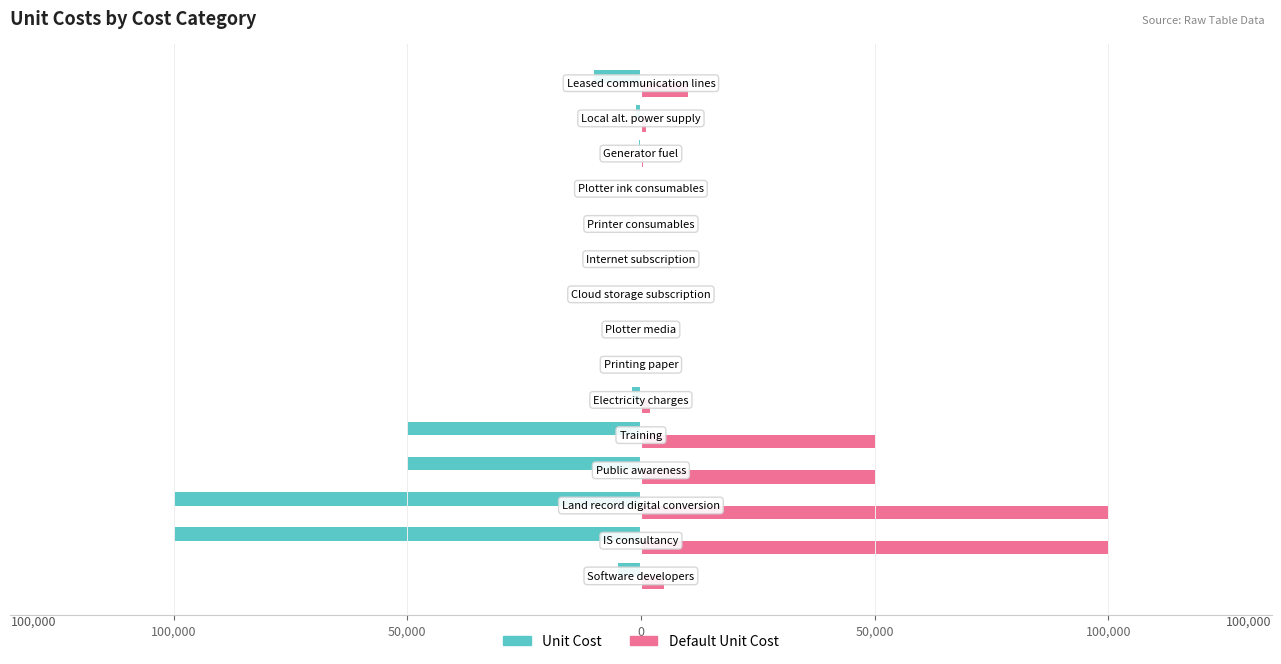

Reading right to left, extract all data points from this chart.

Unit Cost: -10000	-1000	-500	-300	-300	-250	-150	-200	-300	-2000	-50000	-50000	-100000	-100000	-5000
Default Unit Cost: 10000	1000	500	300	300	250	150	200	300	2000	50000	50000	100000	100000	5000